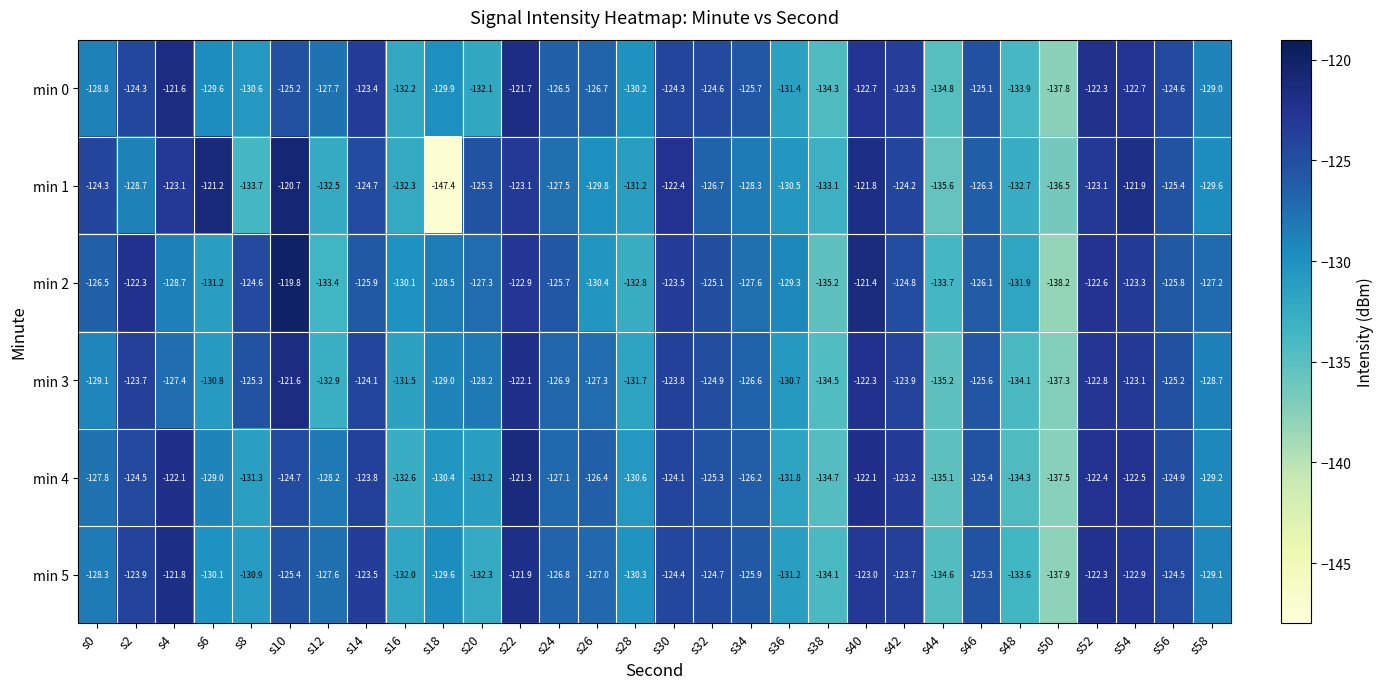

Which series changed the most between s2 and s50?

min 2